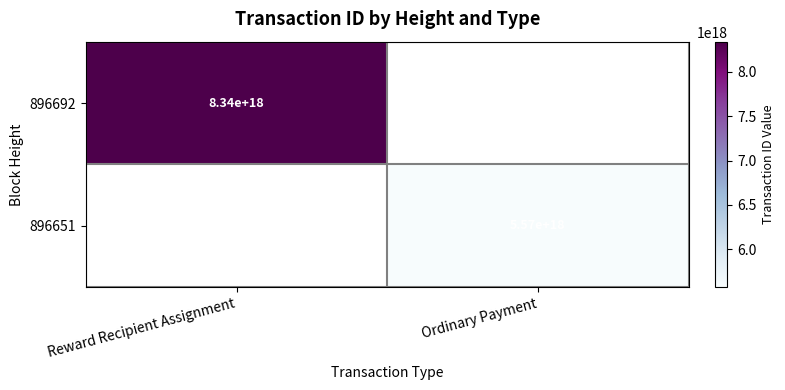

At which category does the chart reach its minimum across all series?

Ordinary Payment